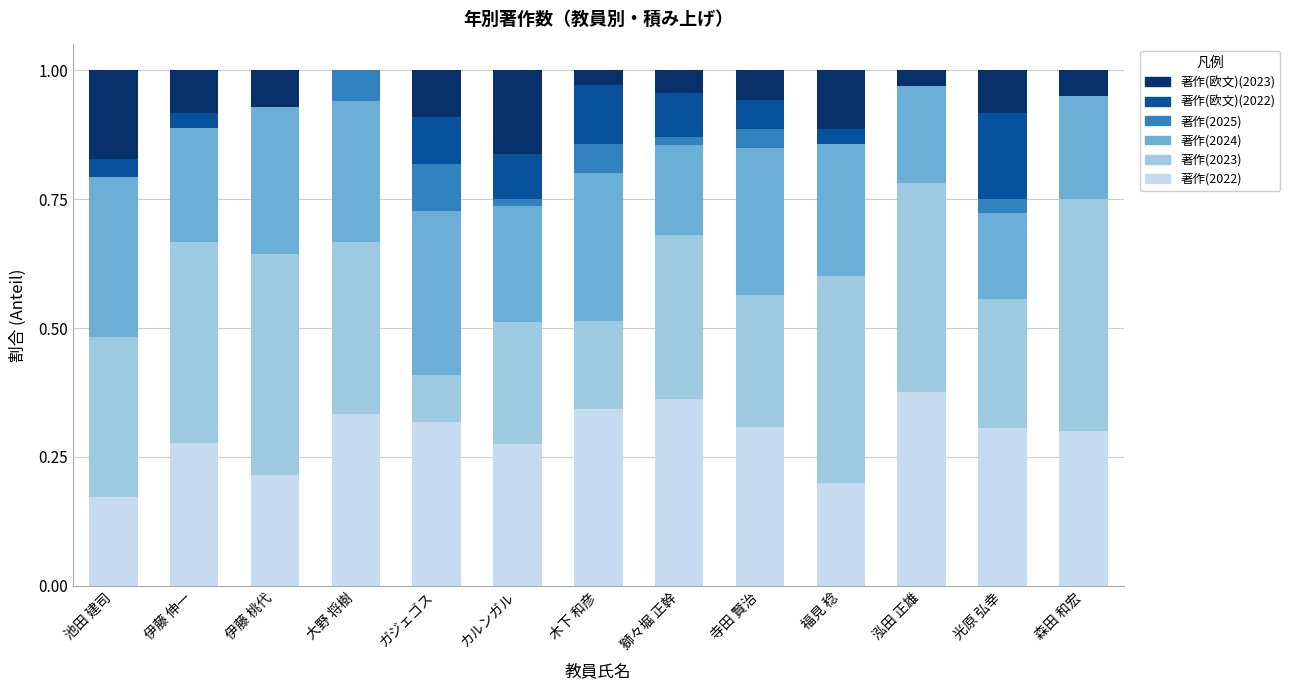

What is the sum of the 著作(2022) values at 寺田 賢治 and 木下 和彦?

0.7